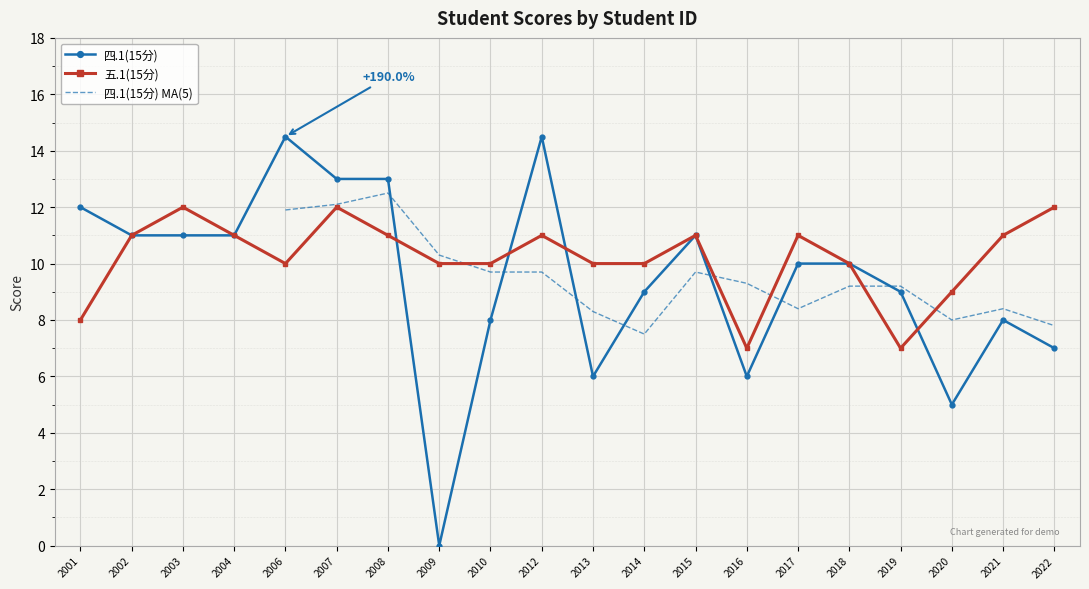

How many values in the 五.1(15分) series are below 11?

10